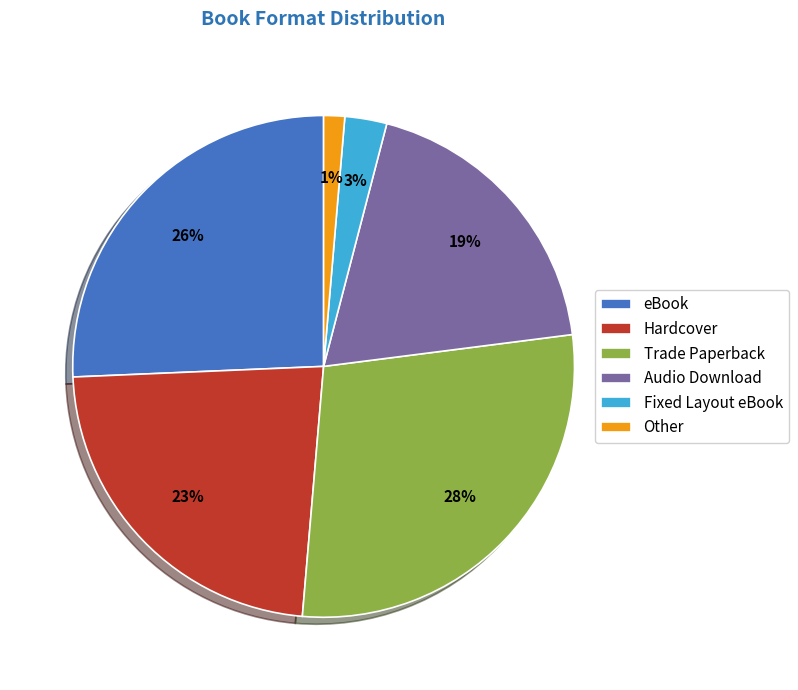

Do Other and Trade Paperback together represent more than half of the pie?

No